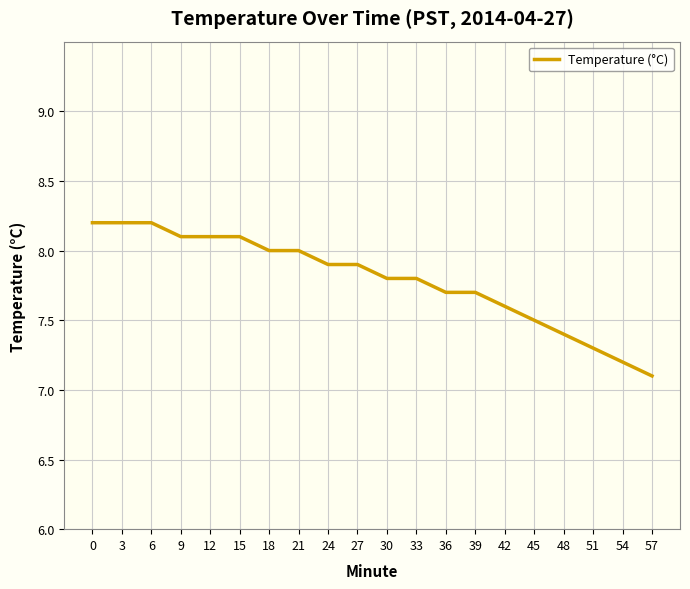

What is the difference between the maximum and minimum values?

1.1